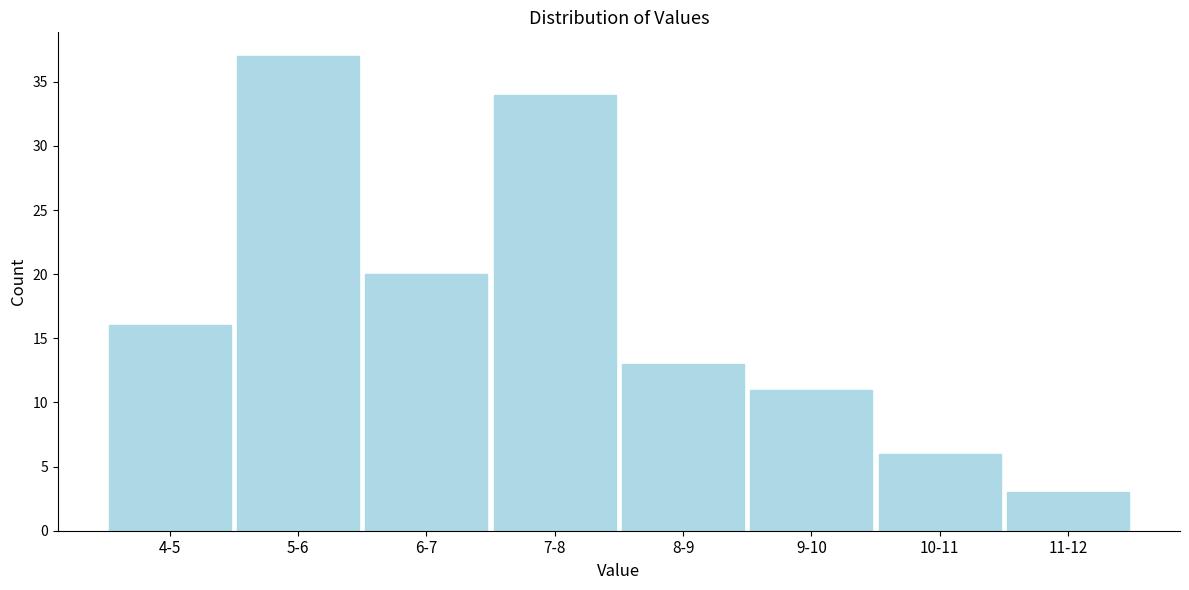

Reading left to right, transcribe all the data shown in this chart.

16	37	20	34	13	11	6	3